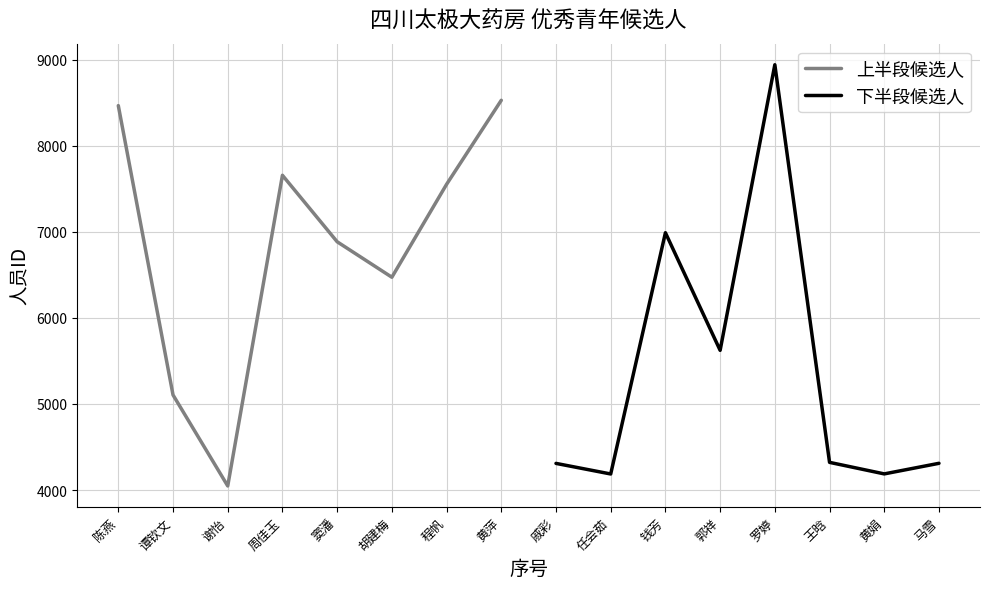

What value does the 上半段候选人 series have at 谢怡?

4048